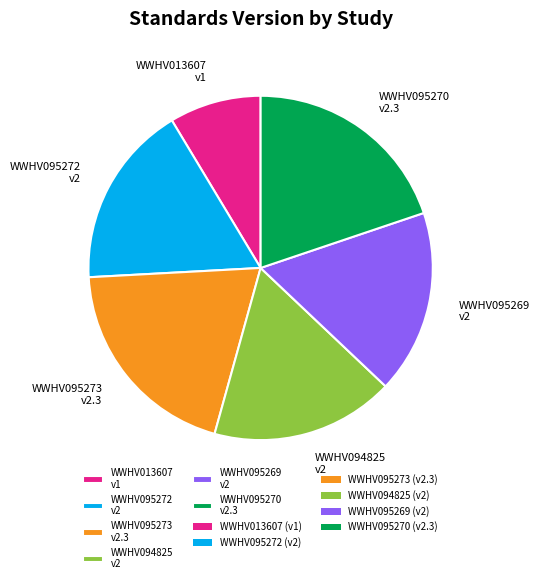

Is it true that WWHV095270 v2.3 is 20% of the pie?

True